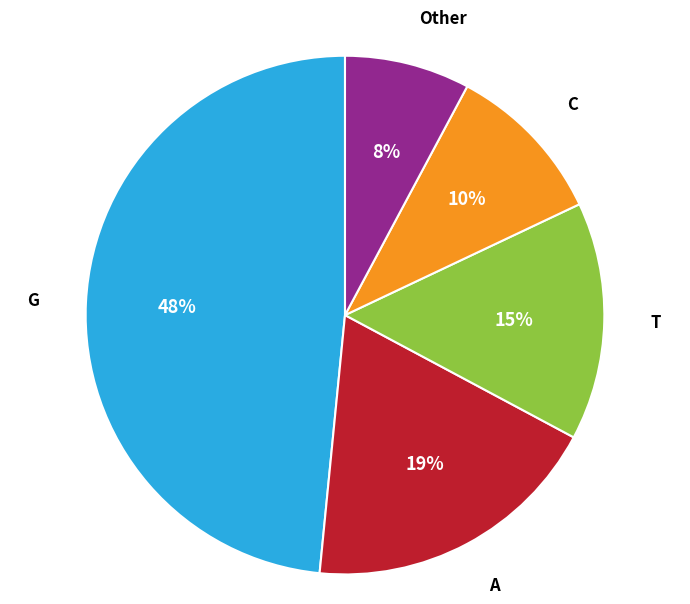

Count the number of slices in the pie.

5